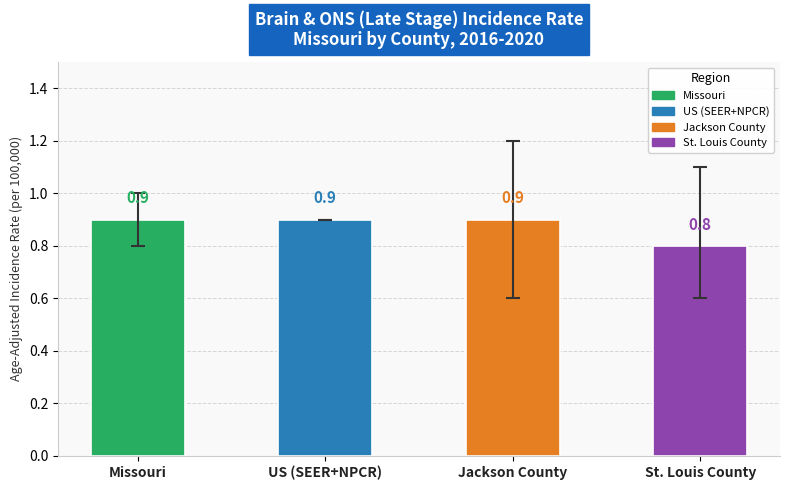

How many bars are there in total?

4